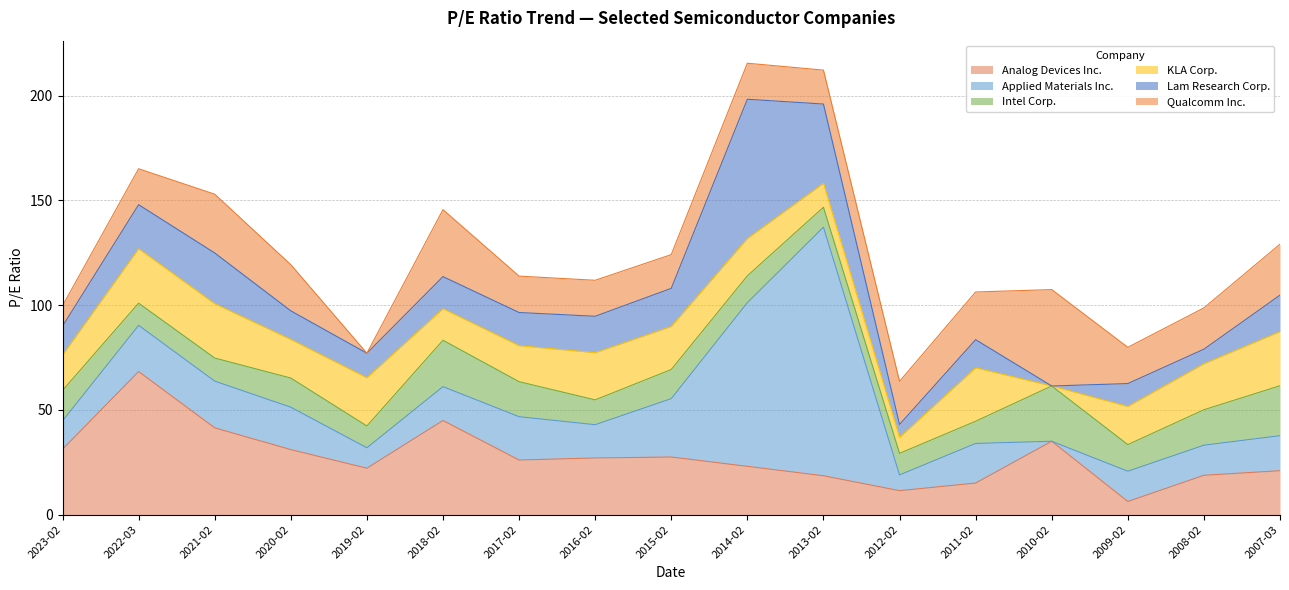

Does the chart have visible grid lines?

Yes